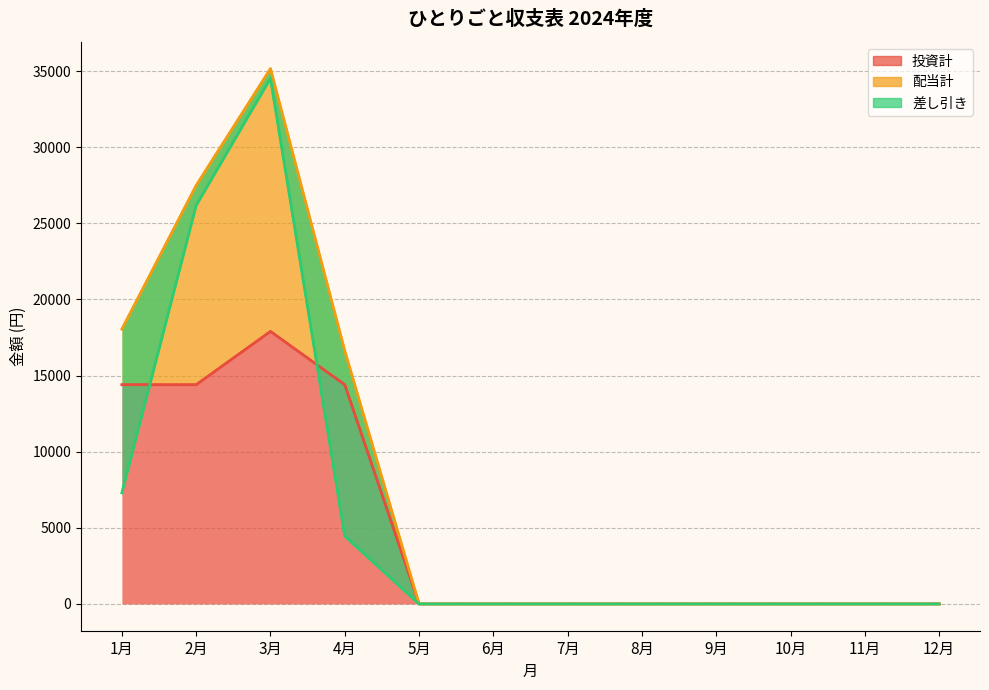

Is it true that 投資計 equals -12451 at 7月?

False